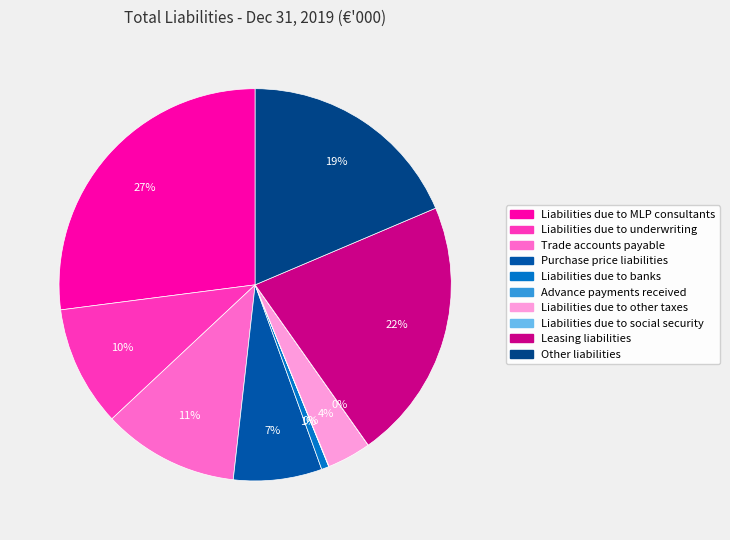

What is the change in value from Liabilities due to banks to Advance payments received?

-1447